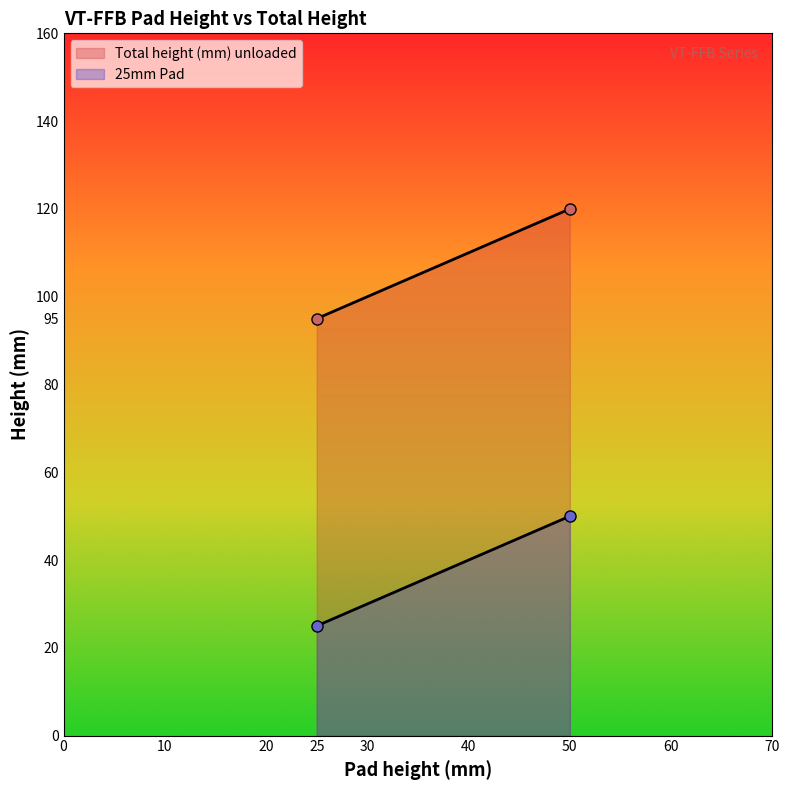

Reading left to right, what are all the values shown in this chart?

25mm Pad: 25=25	50=50
Total height (mm) unloaded: 25=95	50=120